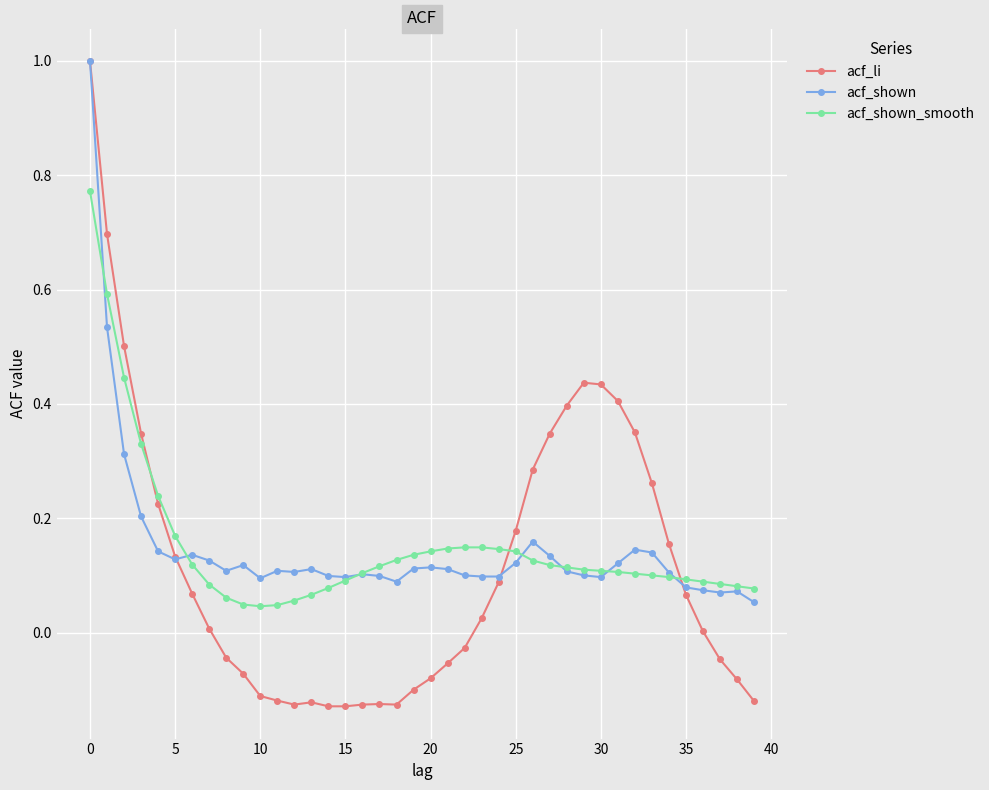

True or false: acf_shown has more than 1 interior local peaks.

True